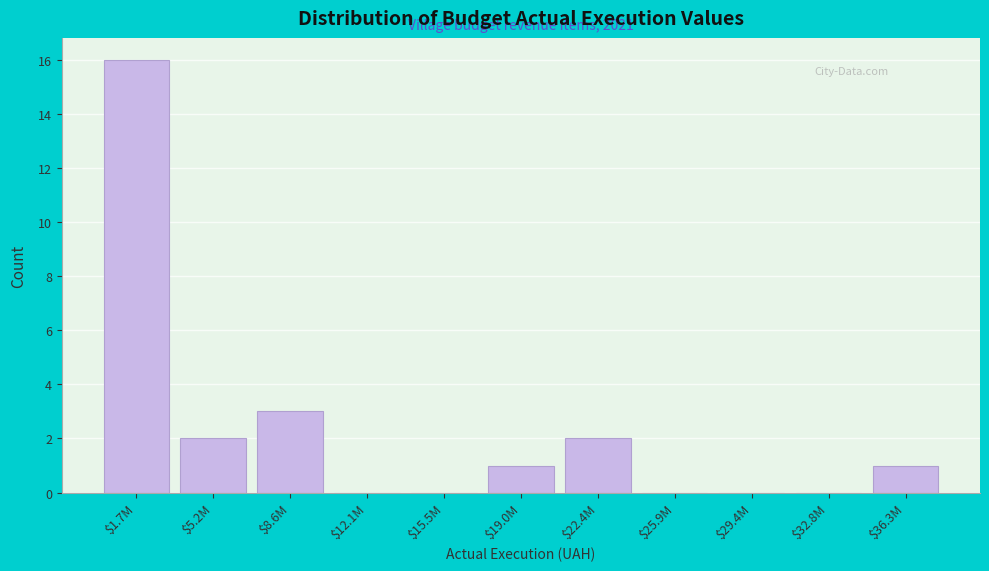

At which label is the value closest to 8?

$8.6M